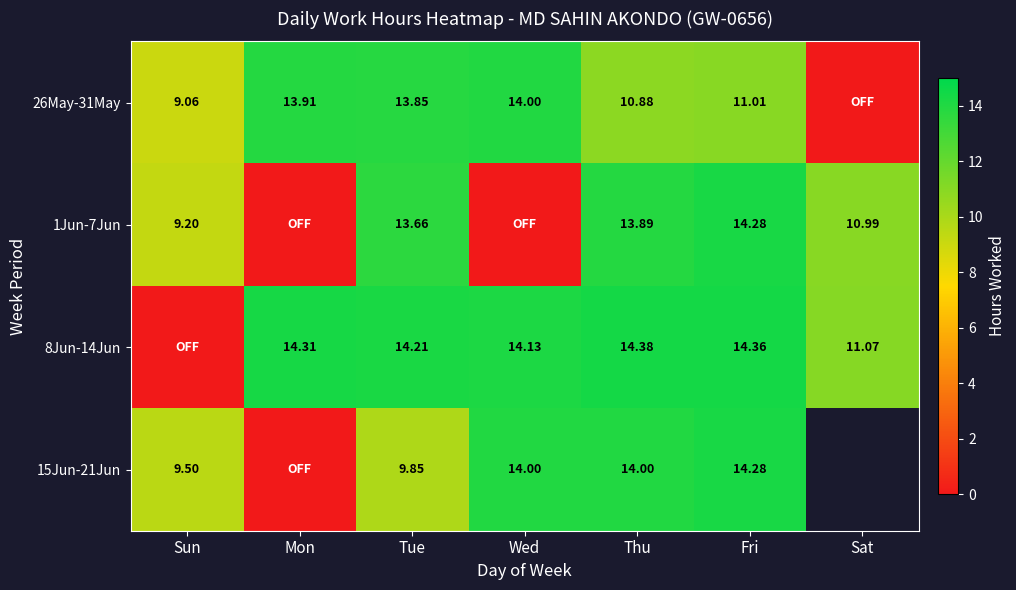

How many distinct data groups are displayed?

4